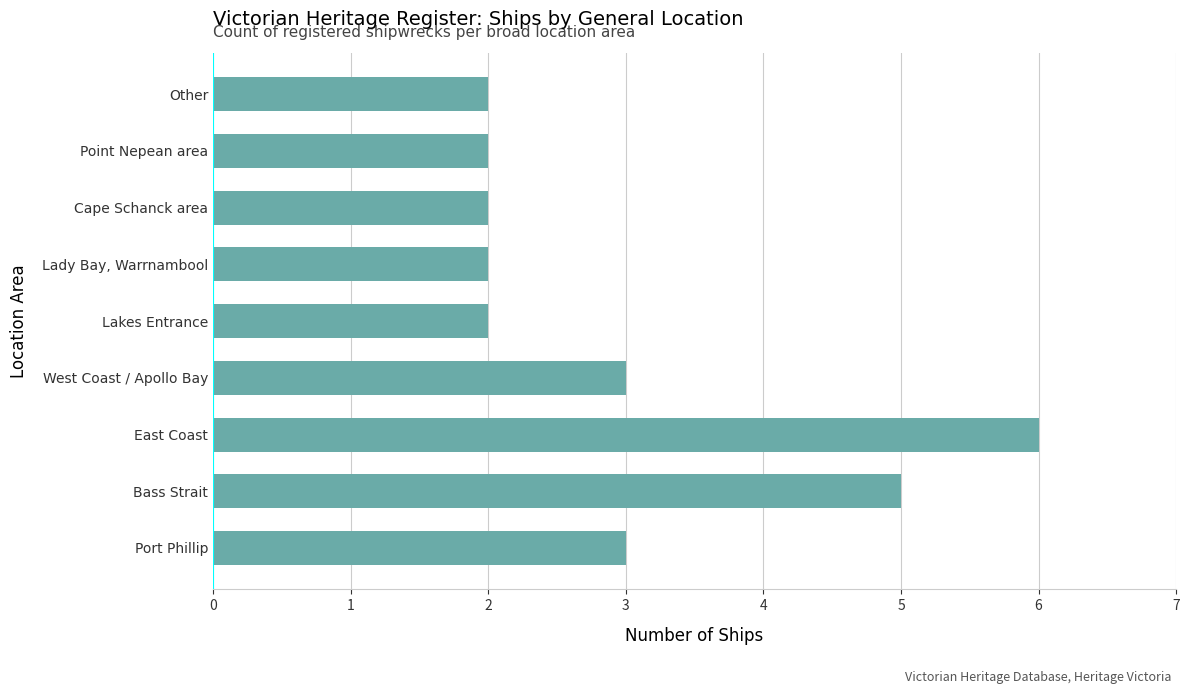

Are the bars grouped side by side (vs. stacked)?

No